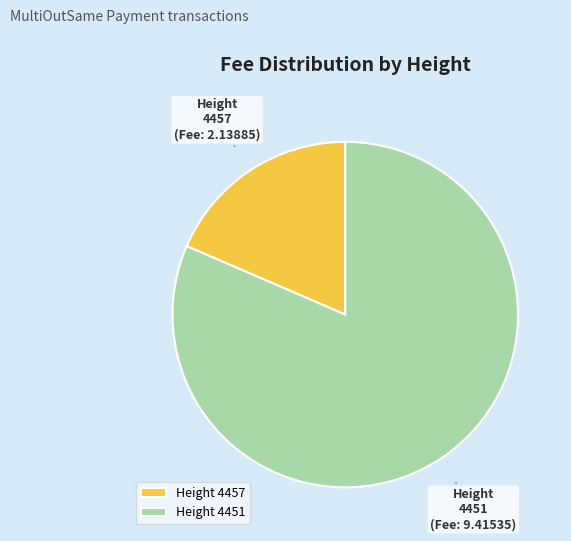

How many segments does this pie chart have?

2